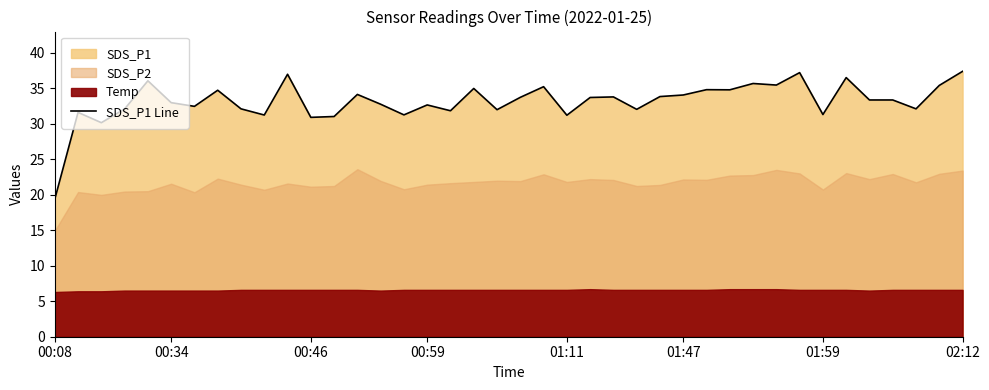

How many lines are shown in the chart?

1